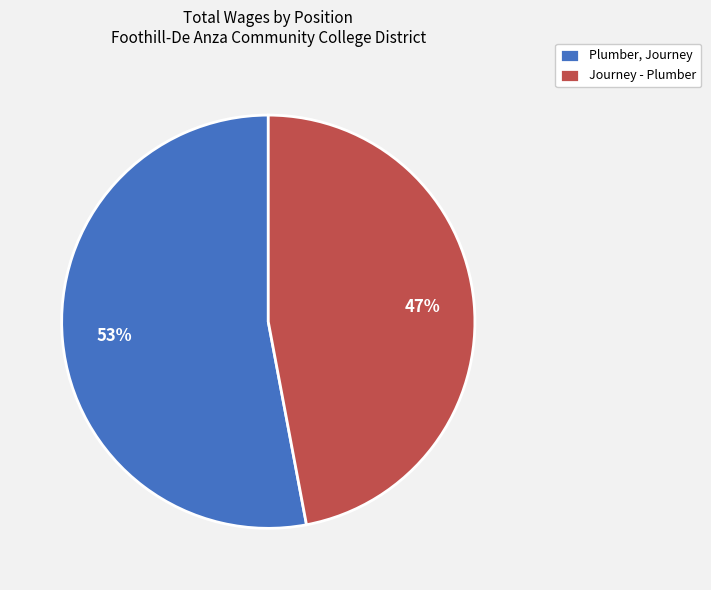

True or false: Plumber, Journey accounts for 45% of the total.

False